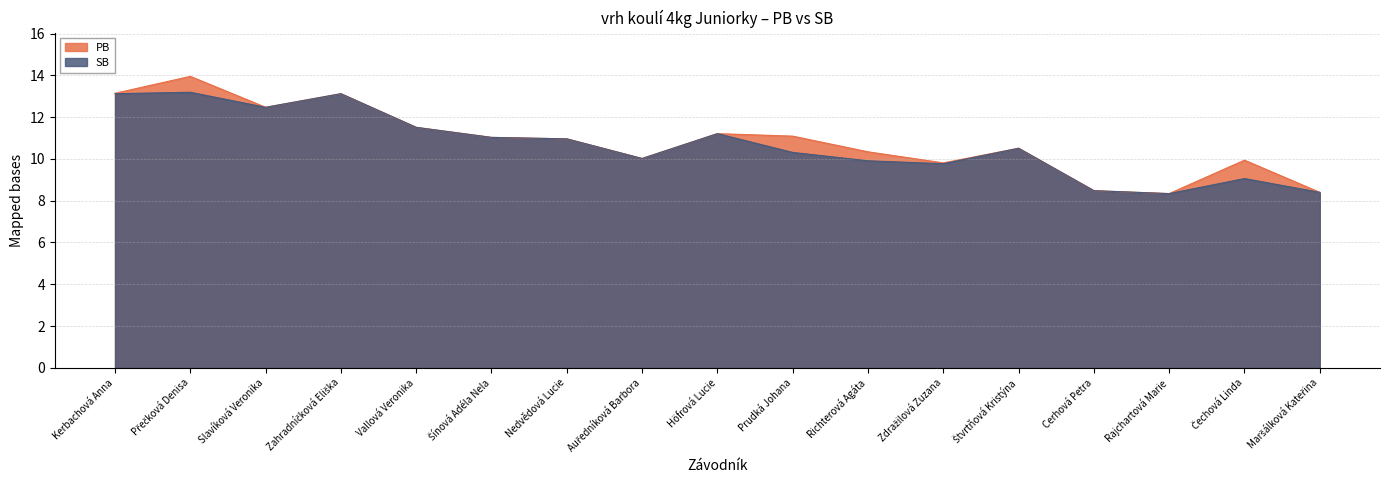

Is it true that PB equals 13.9 at Přečková Denisa?

True